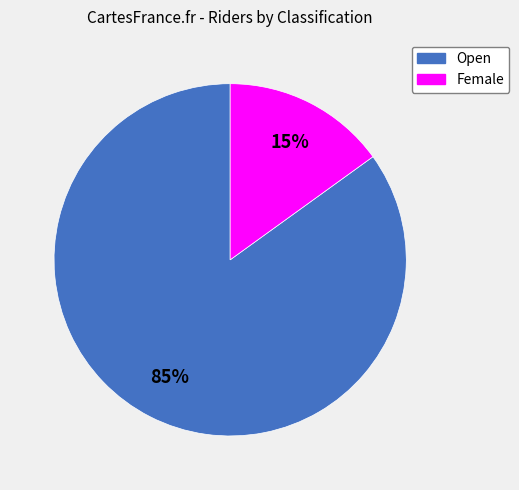

Is Open the majority of the pie?

Yes